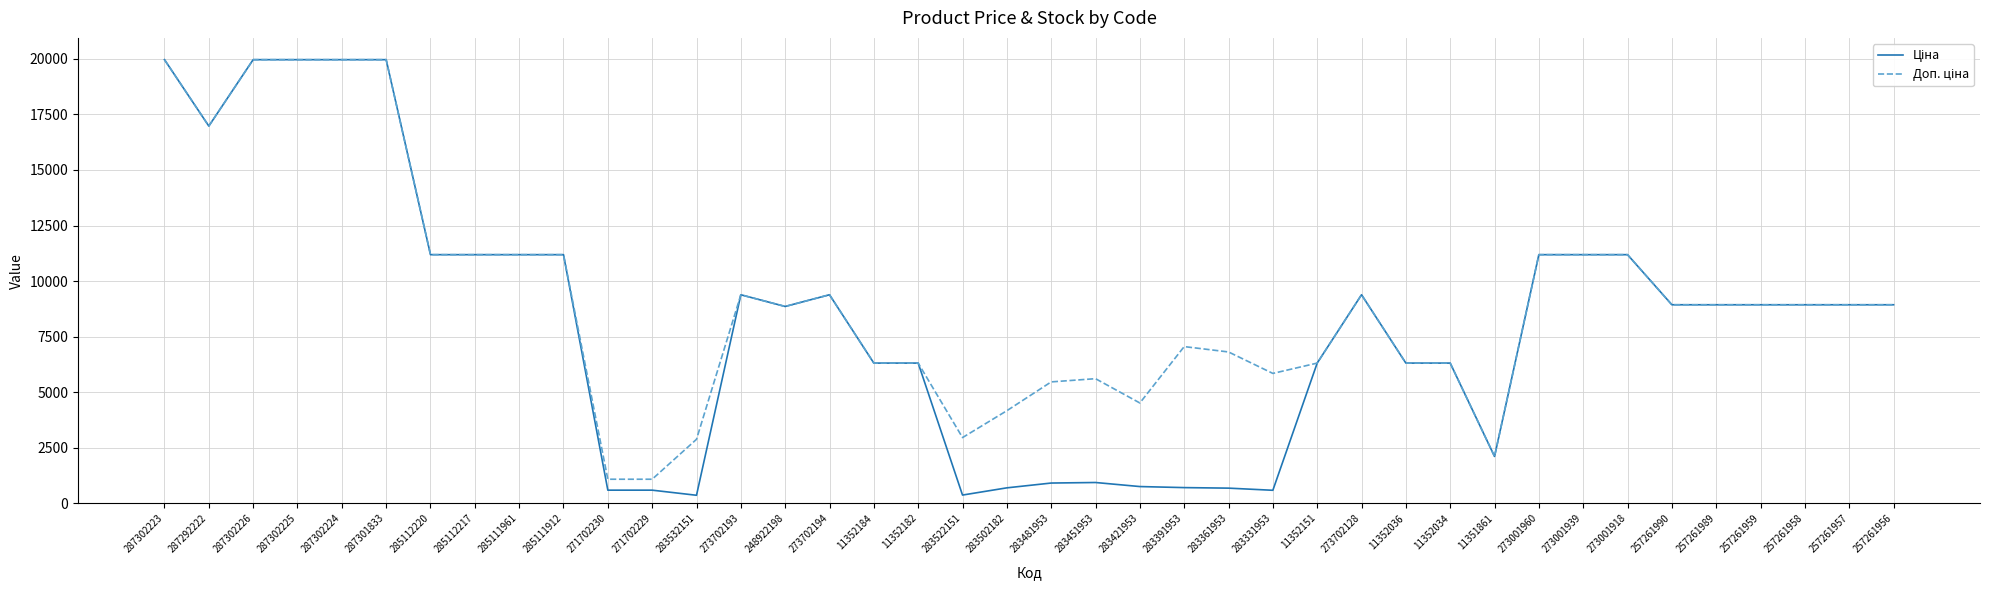

What is the total value across all series at 287302226?

39928.3